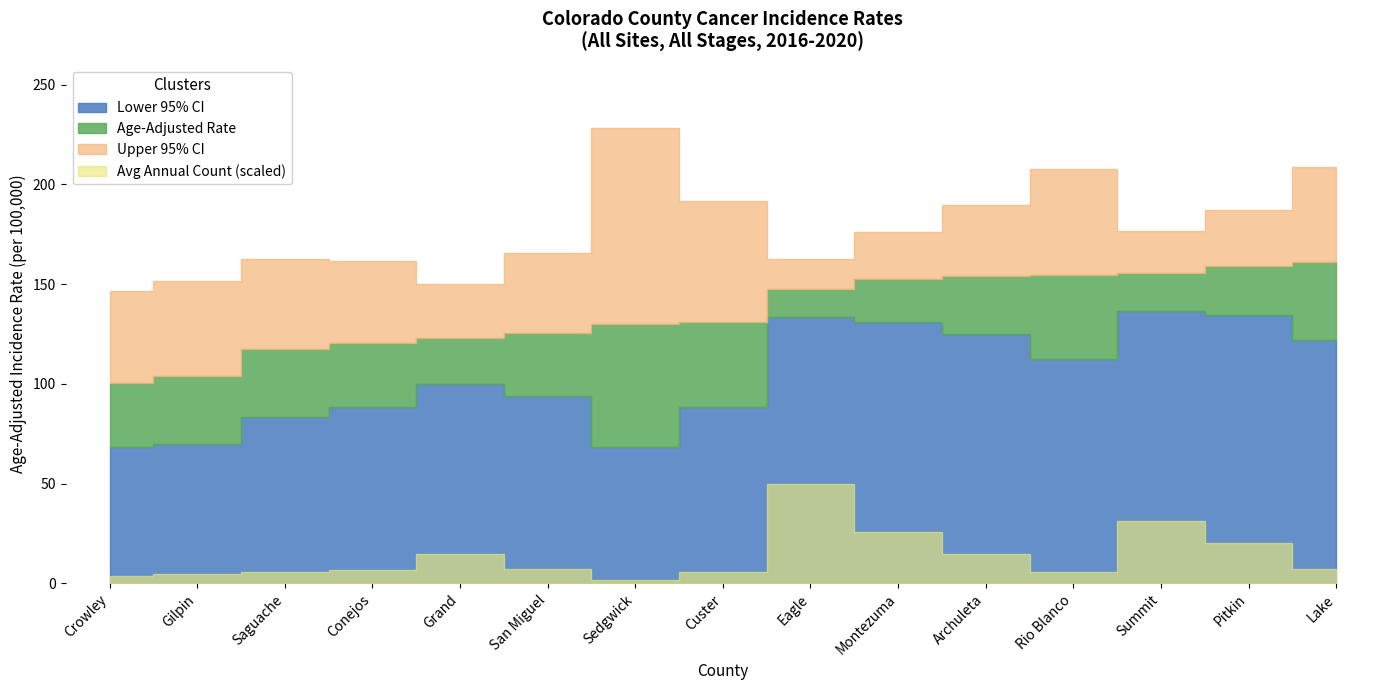

Which label corresponds to the smallest value in the chart?

Sedgwick